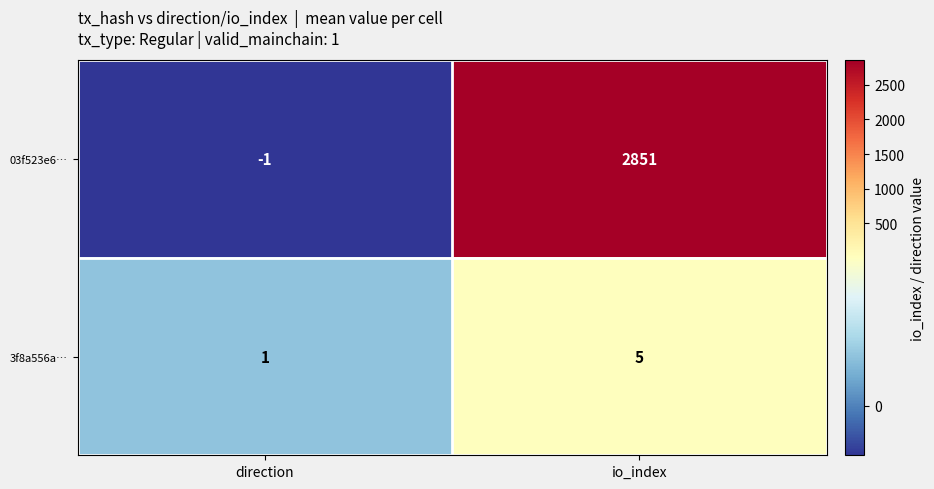

At which category is the sum across all series the highest?

io_index